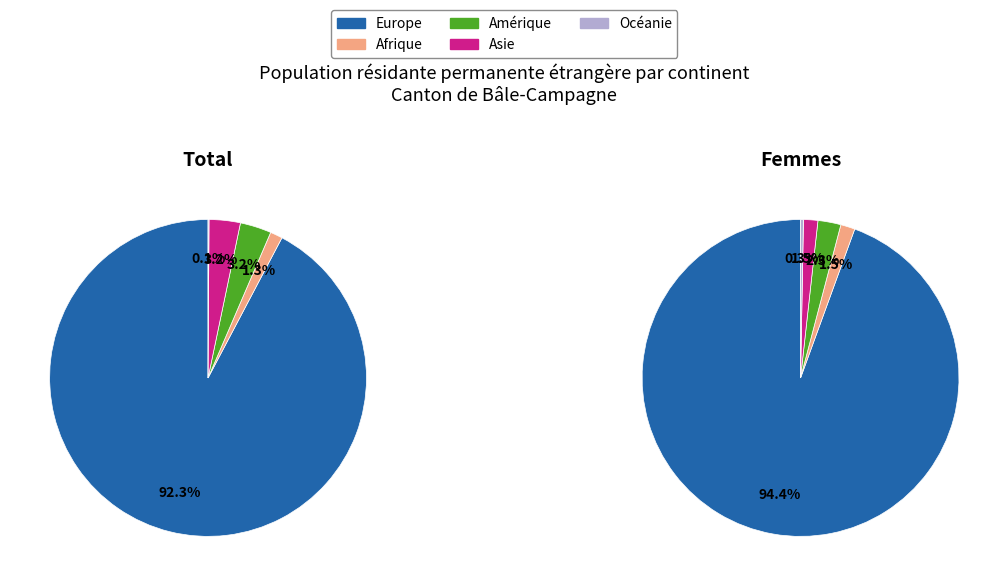

Count the number of slices in the pie.

5